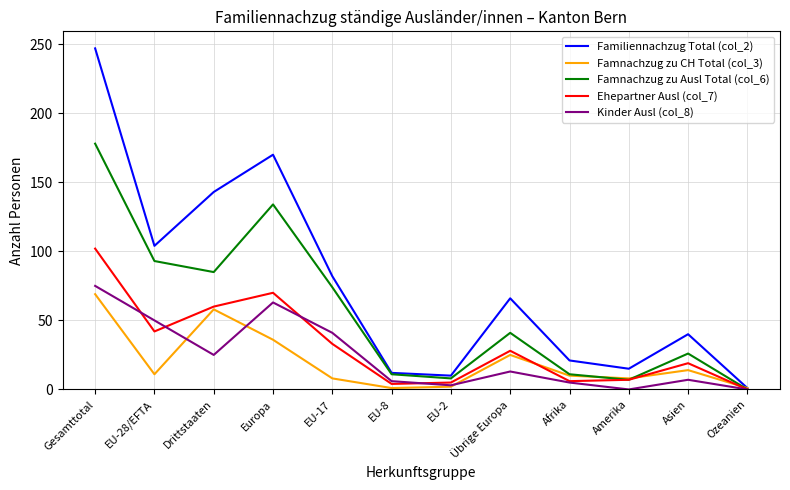

The value of Famnachzug zu Ausl Total (col_6) at Gesamttotal is 178. True or false?

True